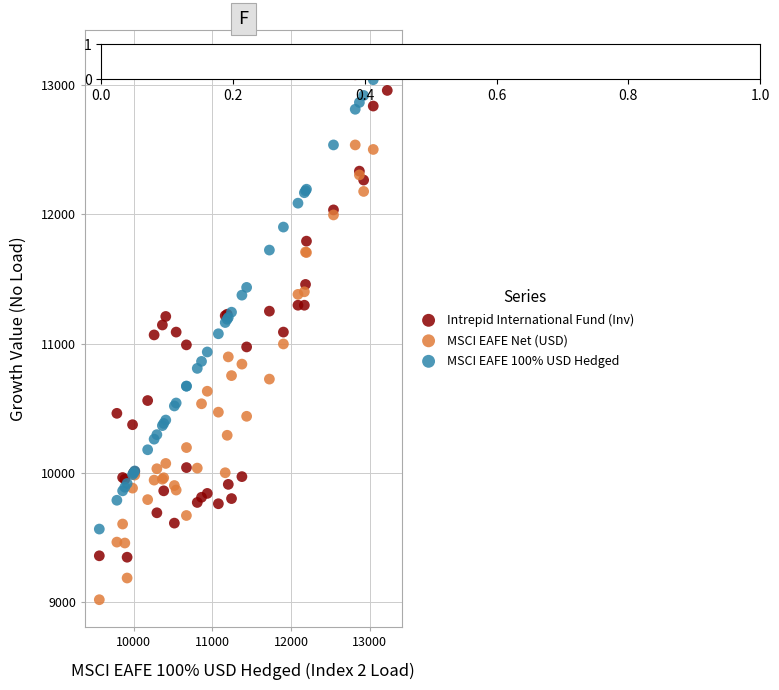

Which series contains the lowest Y value?

MSCI EAFE Net (USD)